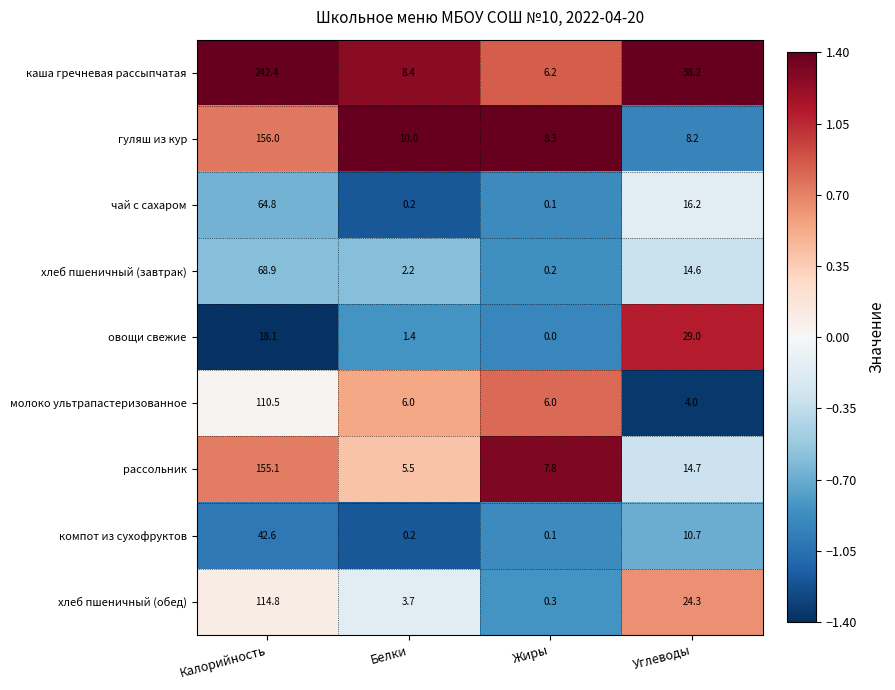

What is the difference between the highest and lowest values at Белки?

9.8